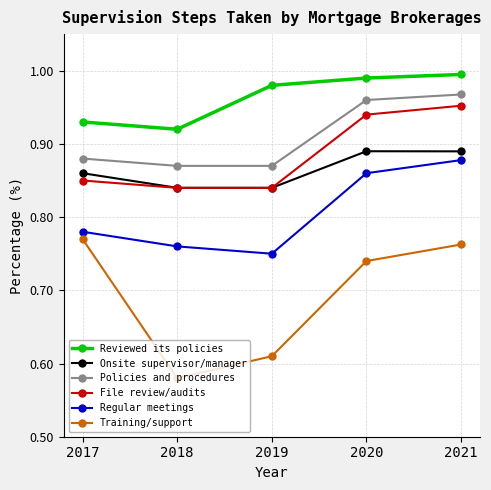

Which category has the highest value in the File review/audits series?

2021